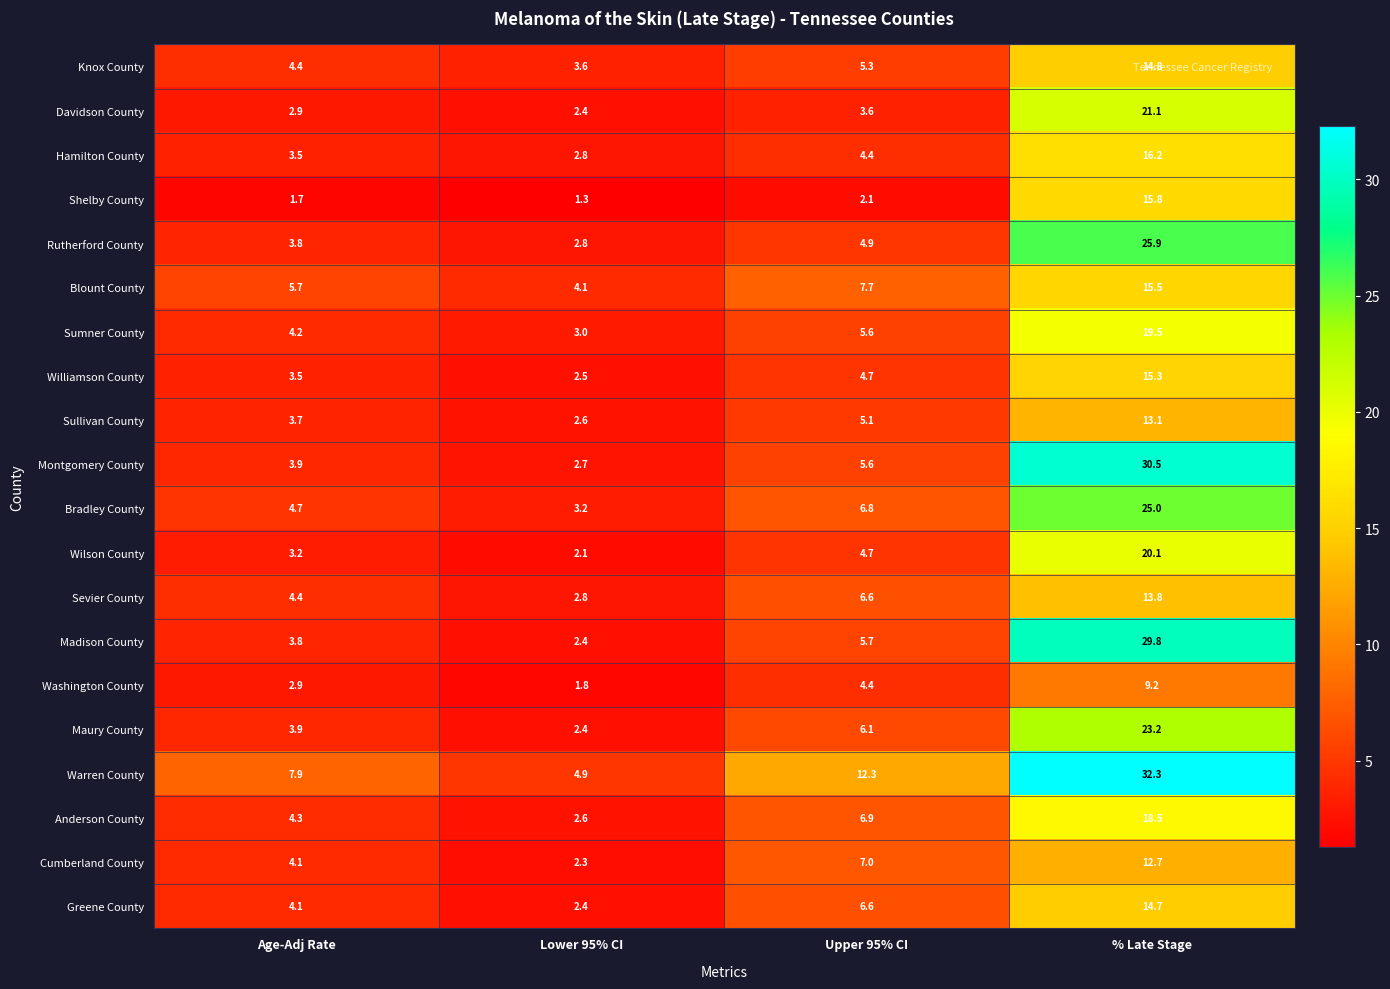

The value of Davidson County at Lower 95% CI is 3.7. True or false?

False